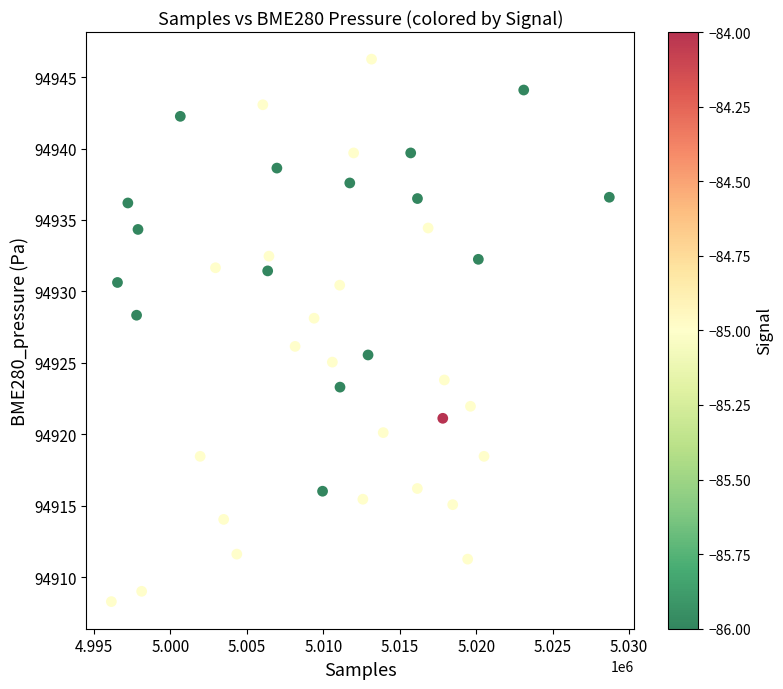

What is the range of Y values (max minus min)?

37.9